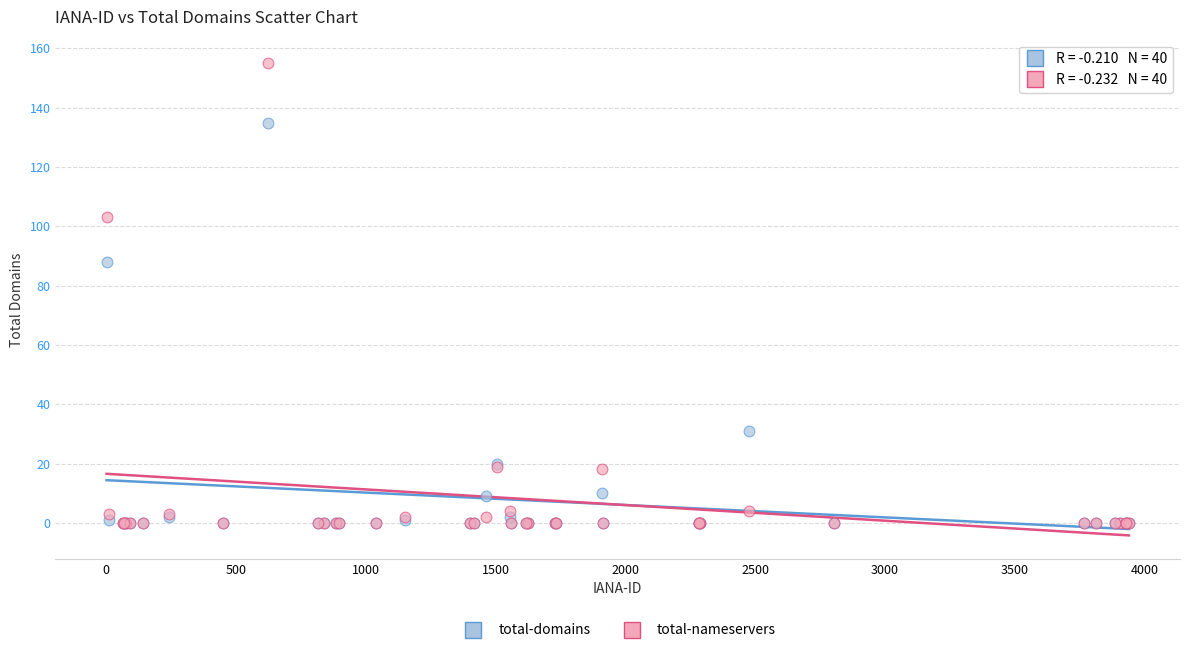

Across all series, what Y value is closest to 77?

88